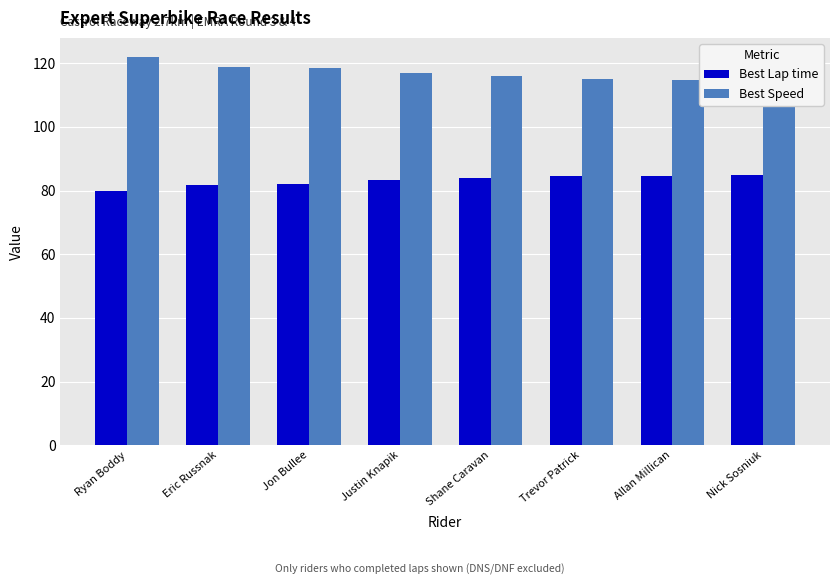

What is the difference between the Best Speed values at Nick Sosniuk and Trevor Patrick?

0.7